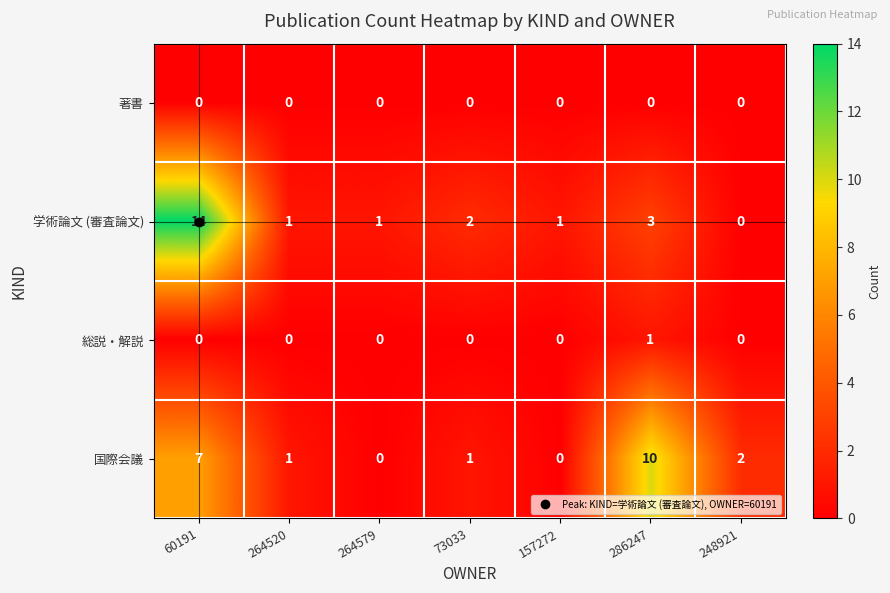

Which series has the largest range (max minus min)?

学術論文 (審査論文)